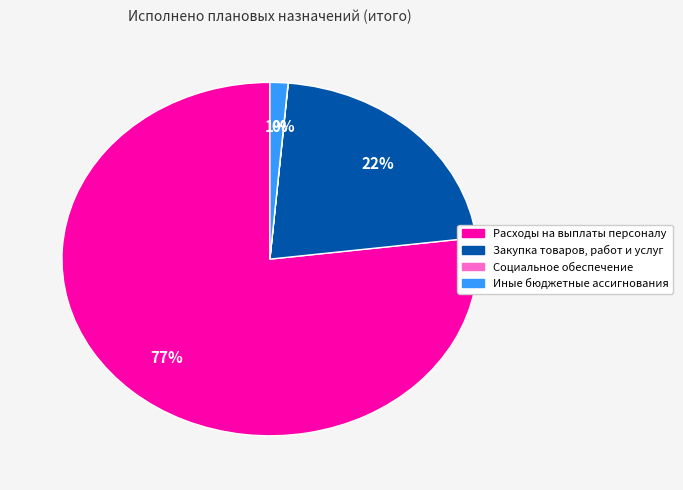

To the nearest percent, what percentage of the pie is Иные бюджетные ассигнования?

1%